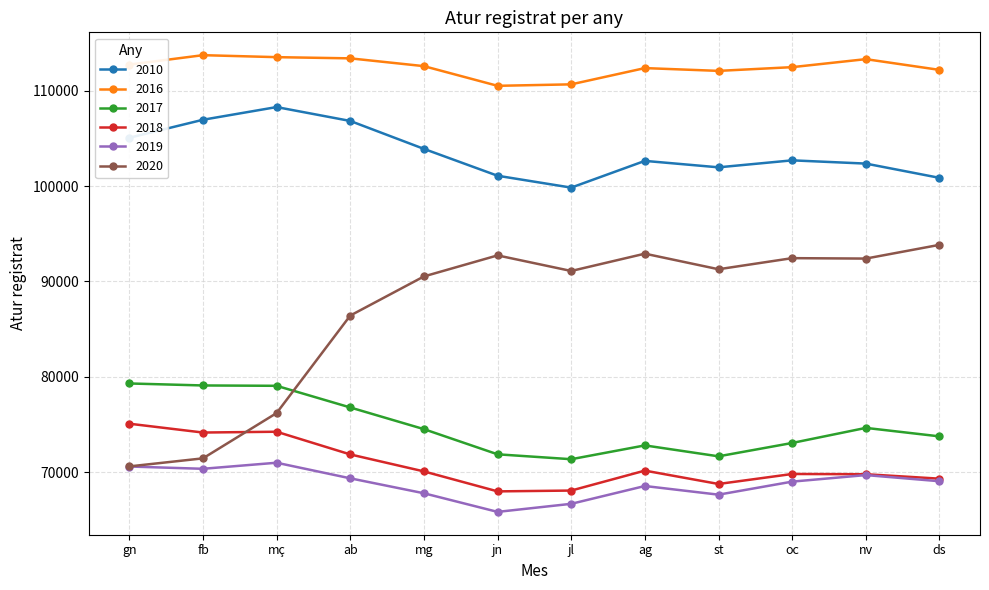

What is the approximate value of 2018 at jn, to the nearest 50?

68000